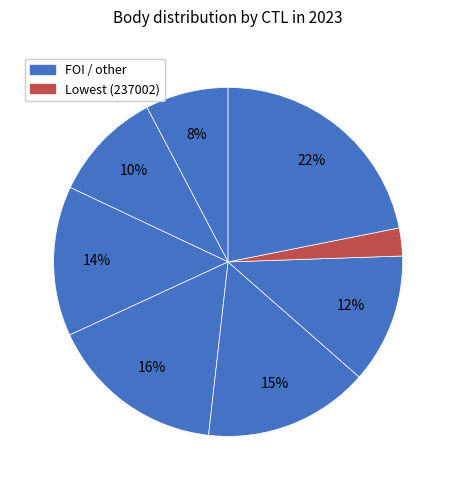

Count the number of slices in the pie.

8